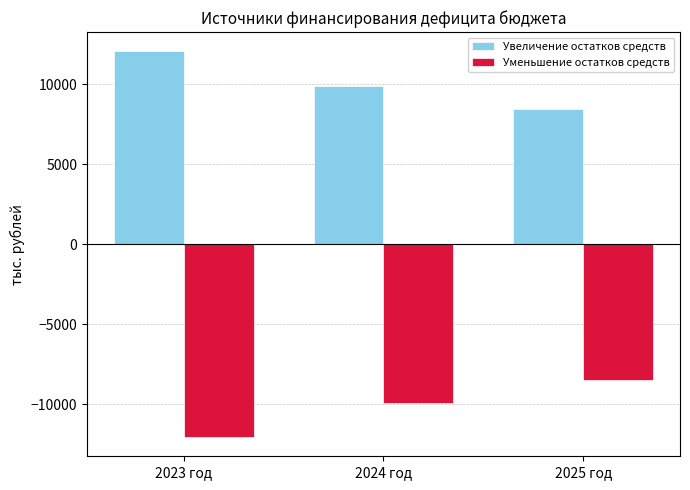

What is the difference between the highest and lowest values at 2024 год?

19784.4